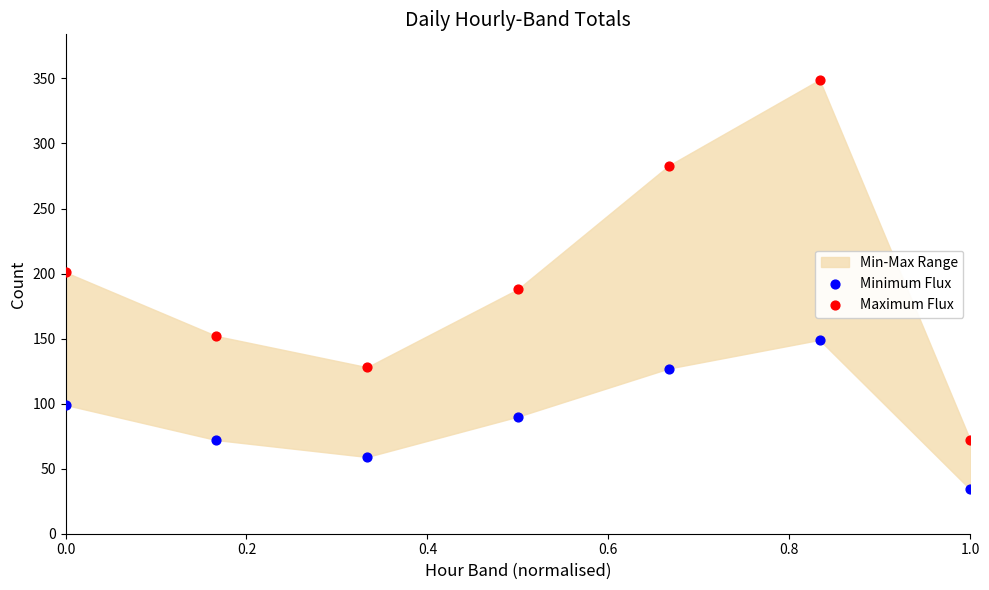

In the Maximum Flux series, what Y value is closest to 210?

201